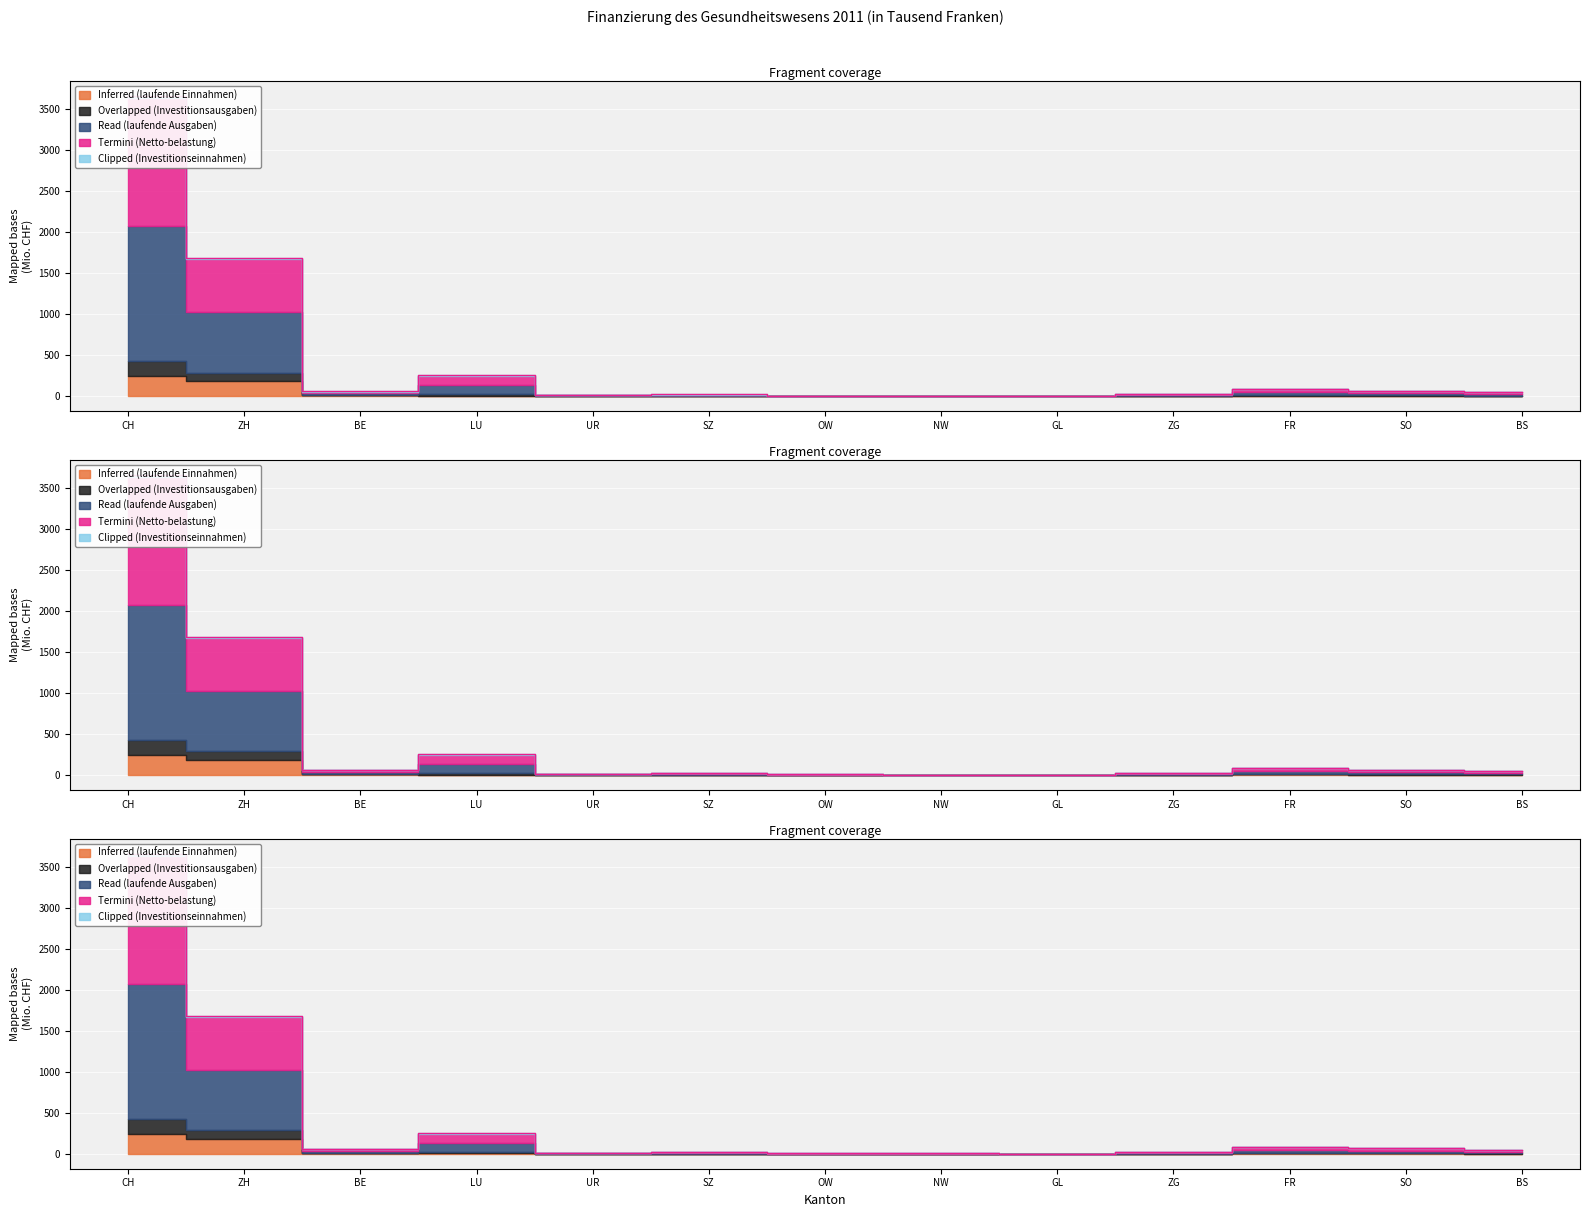

At which category is the sum across all series the highest?

CH